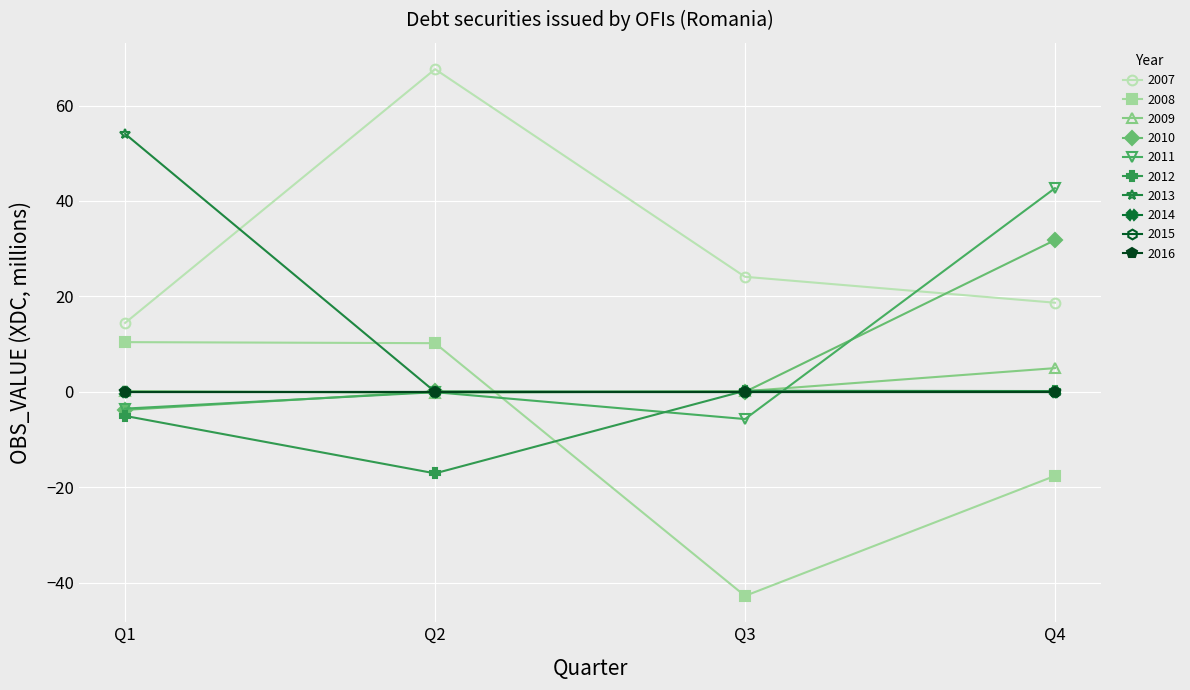

Reading left to right, extract all data points from this chart.

2007-Q1=14.4	2007-Q2=67.6	2007-Q3=24.1	2007-Q4=18.7	2008-Q1=10.4	2008-Q2=10.2	2008-Q3=-42.8	2008-Q4=-17.6	2009-Q1=0.2	2009-Q2=-0.2	2009-Q3=0.1	2009-Q4=5.0	2010-Q1=-3.8	2010-Q2=0.1	2010-Q3=0.0	2010-Q4=31.8	2011-Q1=-3.5	2011-Q2=-0.1	2011-Q3=-5.7	2011-Q4=42.7	2012-Q1=-5.0	2012-Q2=-17.1	2012-Q3=0.2	2012-Q4=0.2	2013-Q1=54.1	2013-Q2=0.0	2013-Q3=0.0	2013-Q4=0.0	2014-Q1=0.0	2014-Q2=0.0	2014-Q3=0.0	2014-Q4=0.0	2015-Q1=0.0	2015-Q2=0.0	2015-Q3=0.0	2015-Q4=0.0	2016-Q1=0.0	2016-Q2=0.0	2016-Q3=0.0	2016-Q4=0.0